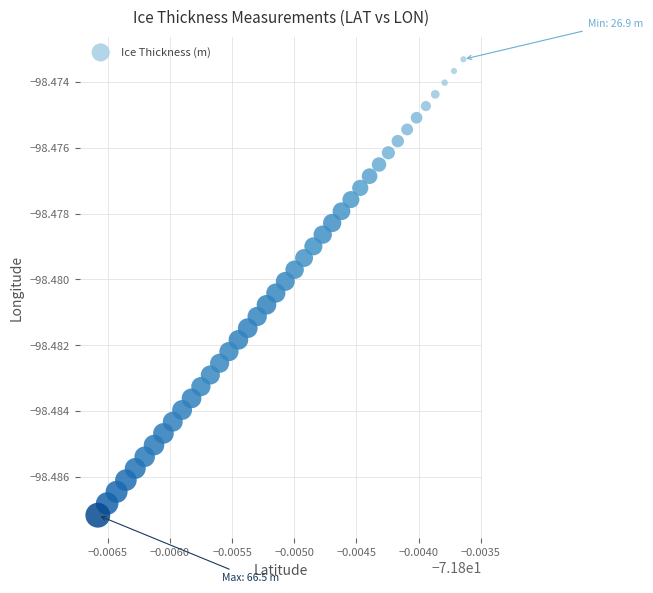

Count the number of points in this scatter plot.

40